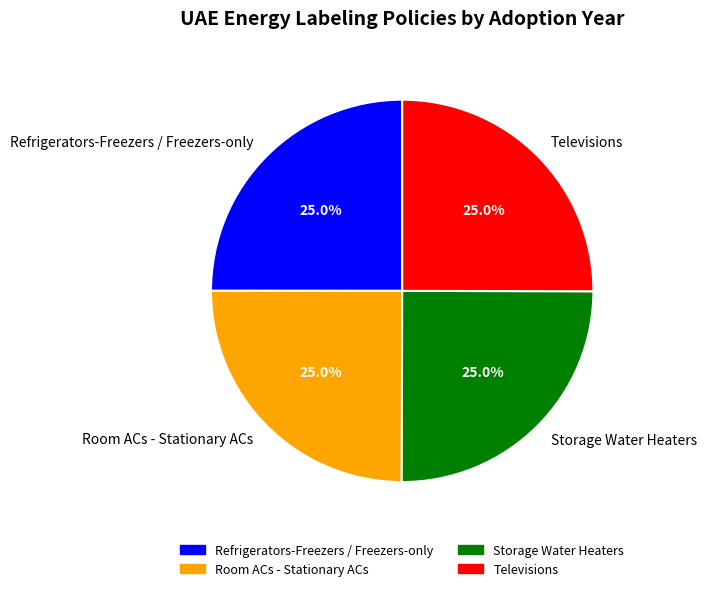

Combined, what portion of the pie is Room ACs - Stationary ACs and Refrigerators-Freezers / Freezers-only?

50.0%